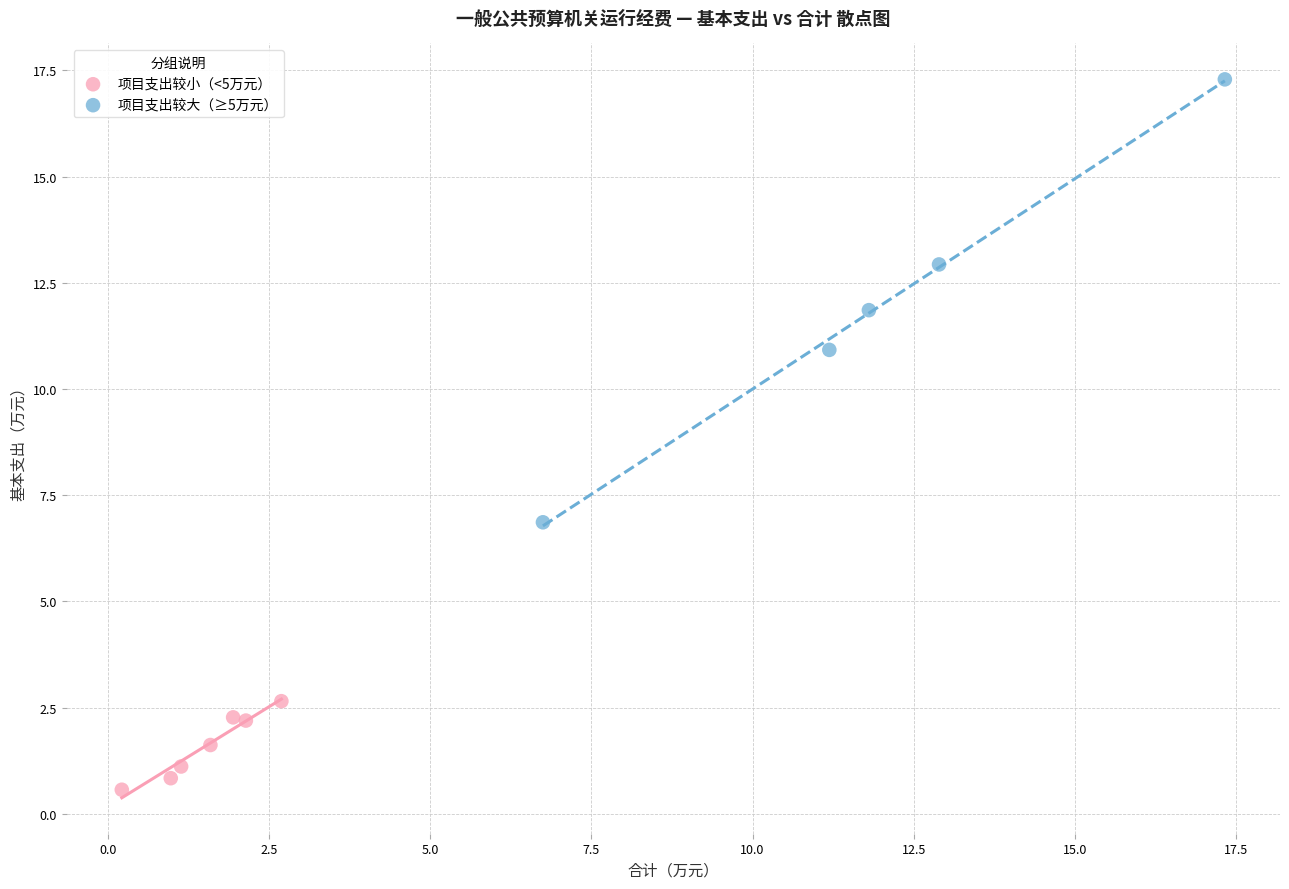

Which series contains the highest Y value?

项目支出较大（≥5万元）